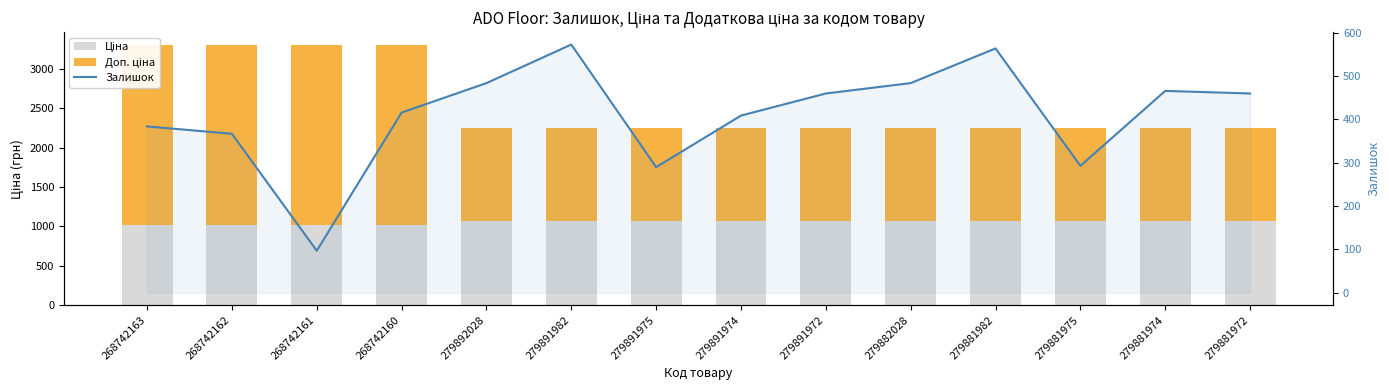

Reading left to right, what are all the values shown in this chart?

Ціна: 268742163=1022.0	268742162=1022.0	268742161=1022.0	268742160=1022.0	279892028=1064.0	279891982=1064.0	279891975=1064.0	279891974=1064.0	279891972=1064.0	279882028=1064.0	279881982=1064.0	279881975=1064.0	279881974=1064.0	279881972=1064.0
Доп. ціна: 268742163=2282.1	268742162=2282.1	268742161=2282.1	268742160=2282.1	279892028=1187.4	279891982=1187.4	279891975=1187.4	279891974=1187.4	279891972=1187.4	279882028=1187.4	279881982=1187.4	279881975=1187.4	279881974=1187.4	279881972=1187.4
Залишок: 268742163=384.0	268742162=367.0	268742161=97.0	268742160=416.0	279892028=484.0	279891982=573.0	279891975=290.0	279891974=409.0	279891972=460.0	279882028=484.0	279881982=564.0	279881975=293.0	279881974=466.0	279881972=460.0